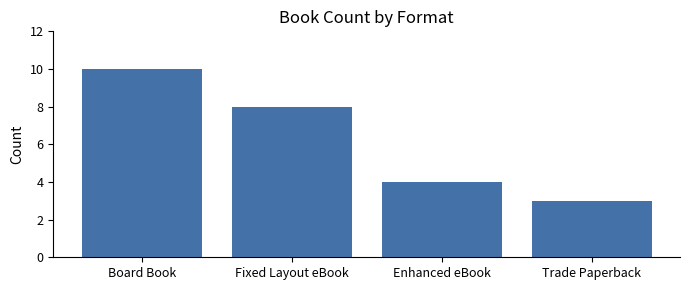

True or false: the data shows 10 at Board Book.

True